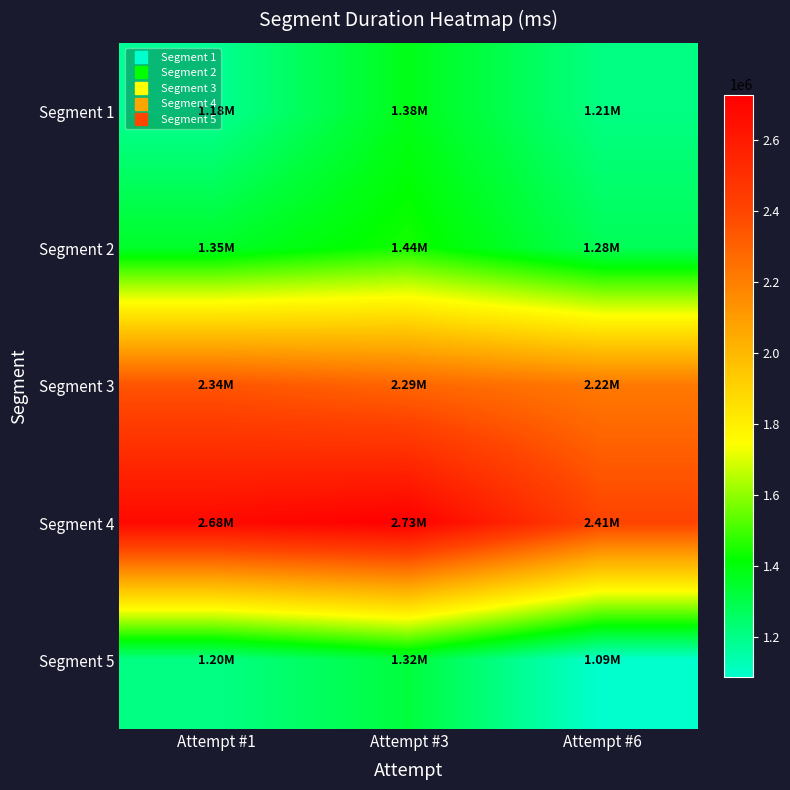

Reading left to right, extract all data points from this chart.

Segment 1: Attempt #1=1180100	Attempt #3=1378039	Attempt #6=1206737
Segment 2: Attempt #1=1350119	Attempt #3=1442706	Attempt #6=1277245
Segment 3: Attempt #1=2343744	Attempt #3=2285510	Attempt #6=2218087
Segment 4: Attempt #1=2679813	Attempt #3=2726785	Attempt #6=2405535
Segment 5: Attempt #1=1202402	Attempt #3=1319322	Attempt #6=1085335